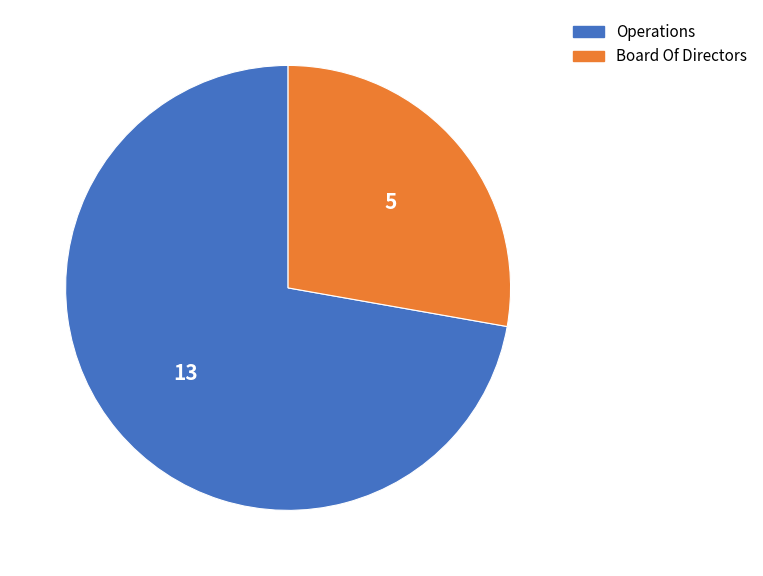

Does any single category account for the majority?

Yes